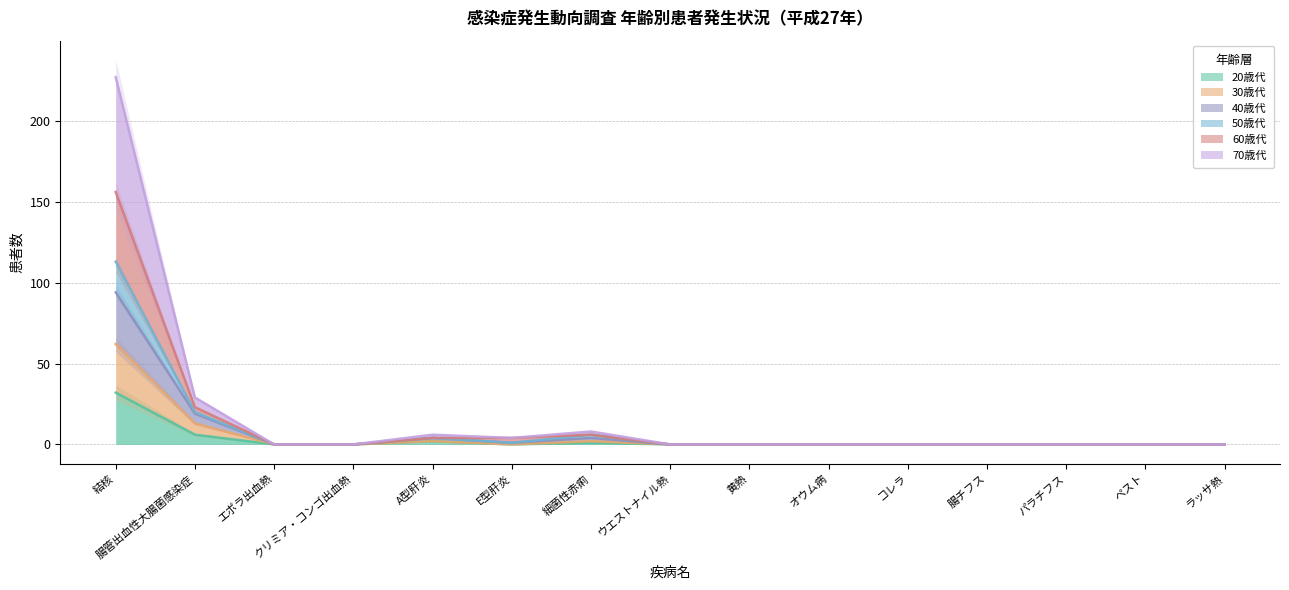

How many values in the 20歳代 series exceed 0?

4